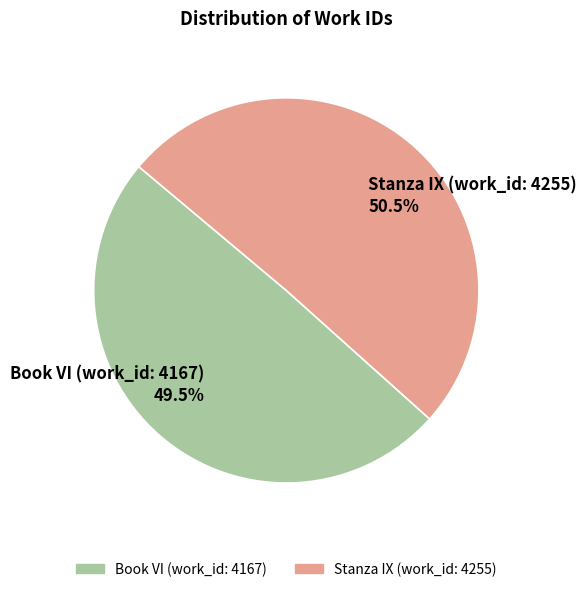

How much of the chart is everything except Stanza IX (work_id: 4255)?

49.5%